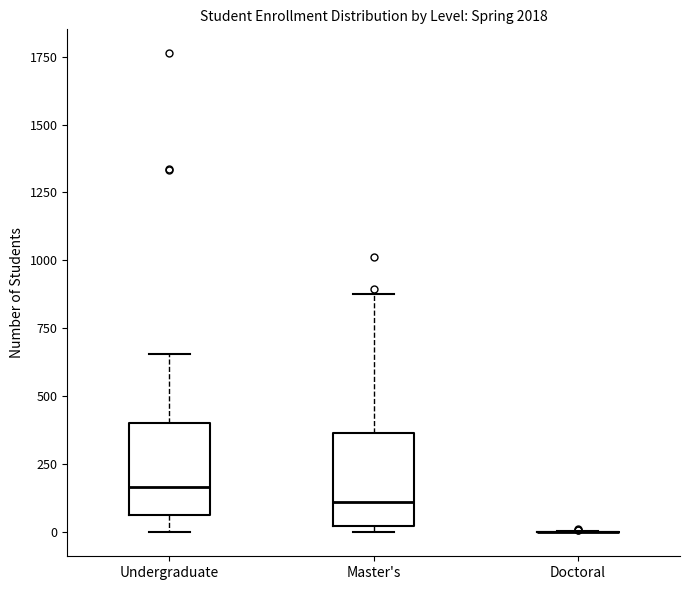

Reading left to right, read every box against the y-axis: the position of its median line, the range the box covers, and the ends of its whiskers. The values are not printed on the chart, so give them approximately, as read against the axis.

Undergraduate: median 150, box 50 to 400, whiskers 0 to 650
Master's: median 100, box 0 to 350, whiskers 0 (just below the box's lower edge) to 900
Doctoral: box collapsed to a line at 0, whiskers 0 to 0